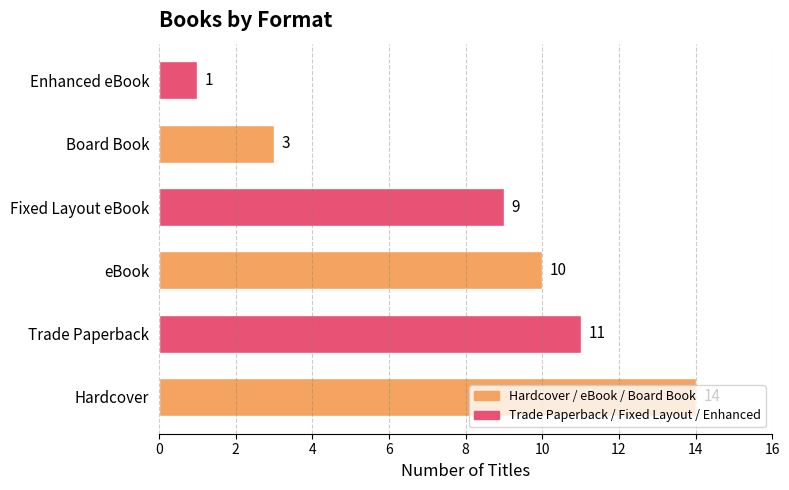

Approximately how many times larger is the value at eBook compared to Fixed Layout eBook?

1.1